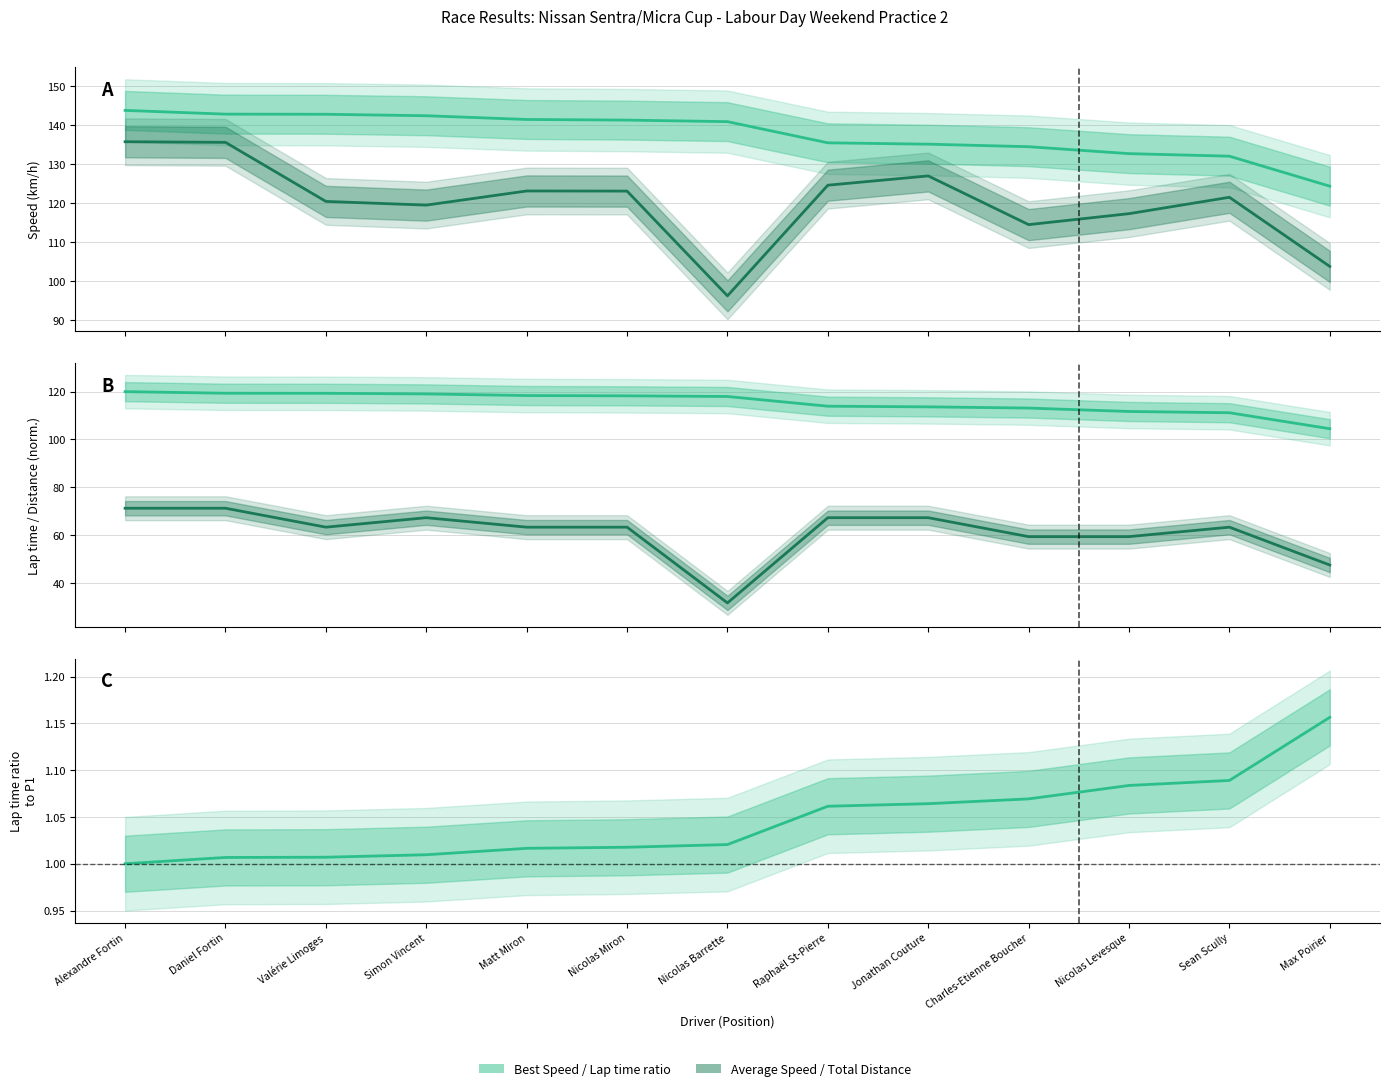

What is the minimum value for Average Speed?

96.2